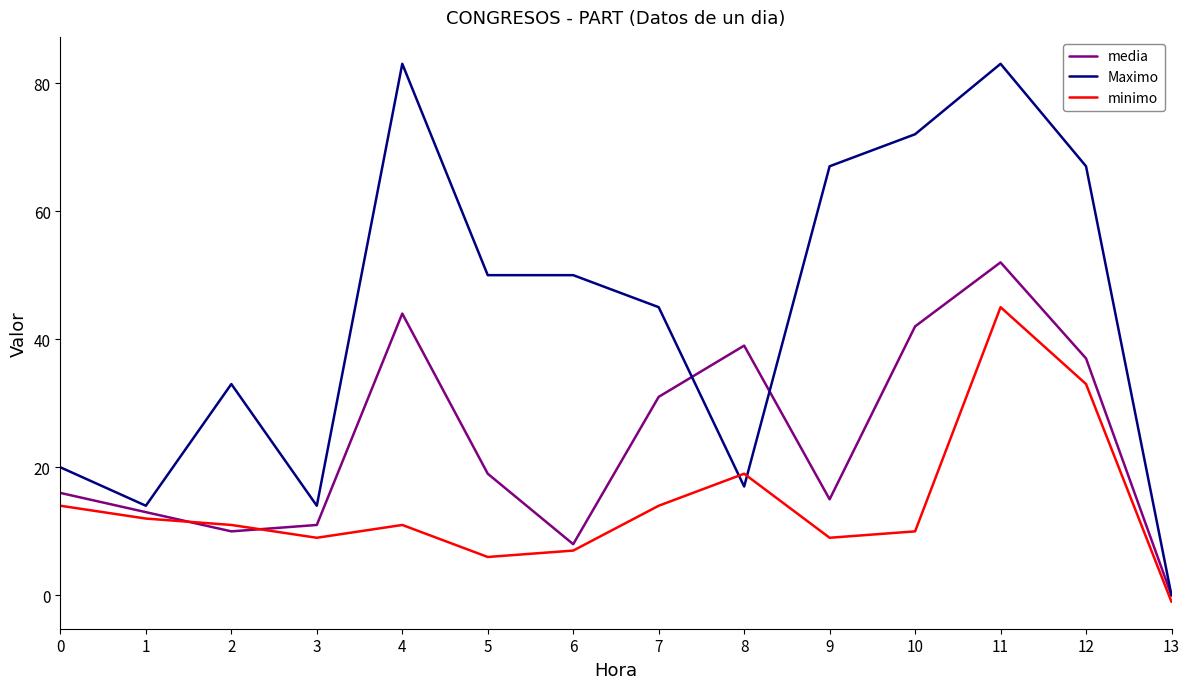

What is the sum of the media values at 5 and 6?

27